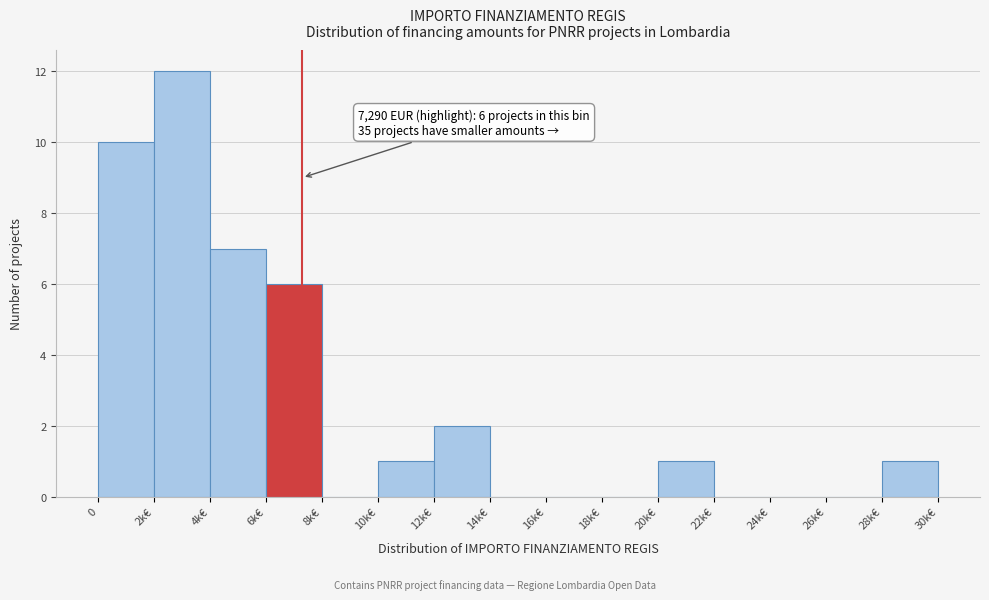

Reading left to right, list all the values displayed in this chart.

0=10	2k€=12	4k€=7	6k€=6	8k€=0	10k€=1	12k€=2	14k€=0	16k€=0	18k€=0	20k€=1	22k€=0	24k€=0	26k€=0	28k€=1